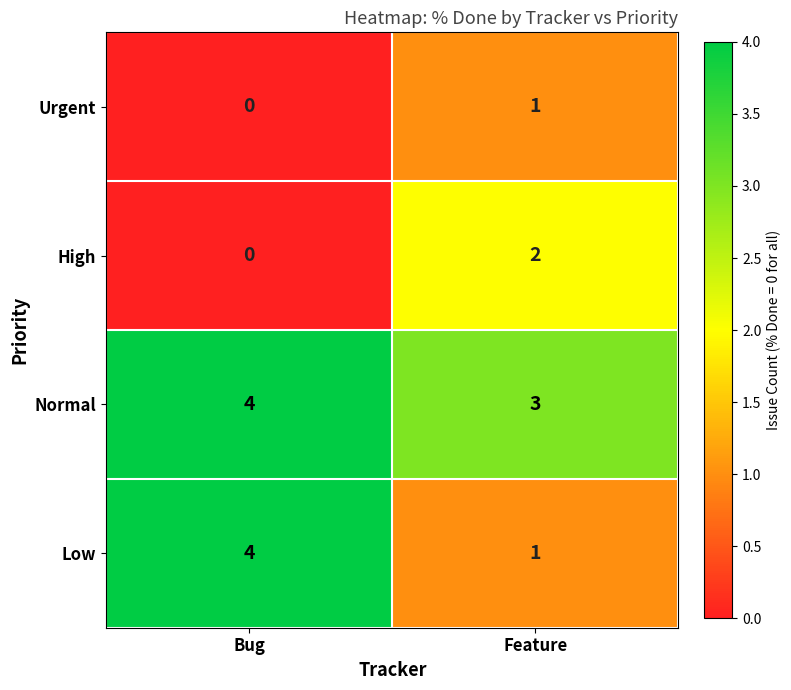

Reading left to right, list all the values displayed in this chart.

Urgent: Bug=0	Feature=1
High: Bug=0	Feature=2
Normal: Bug=4	Feature=3
Low: Bug=4	Feature=1